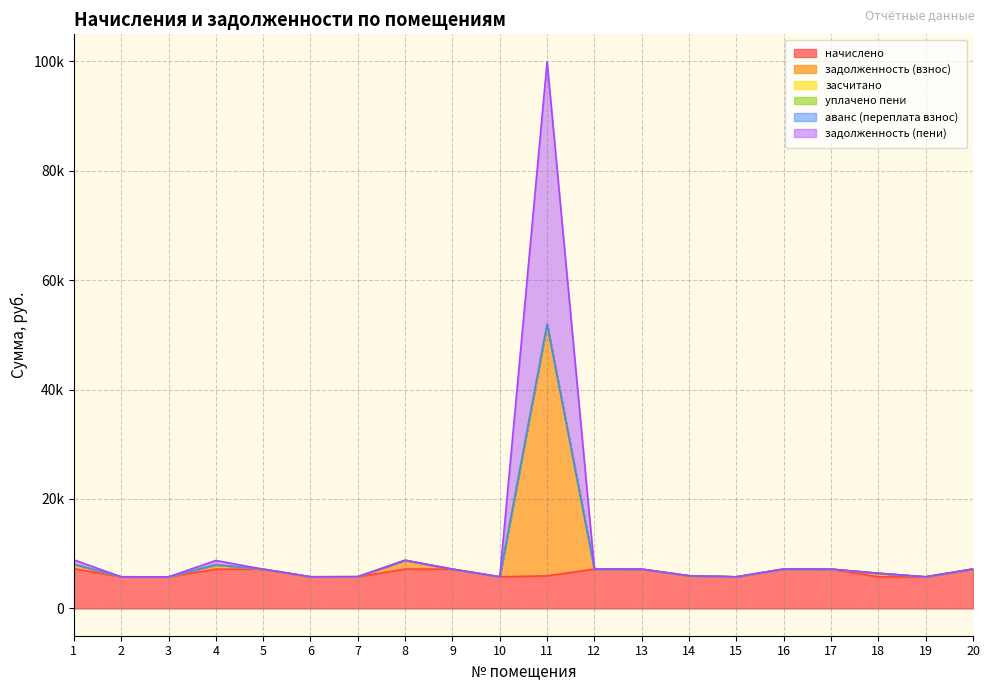

What is the value of the задолженность (взнос) point at the 13th from the left?

7165.5